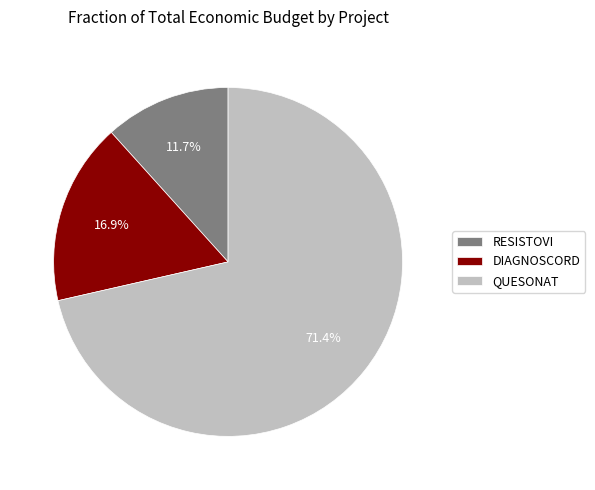

The DIAGNOSCORD slice represents 17% of the pie. True or false?

True